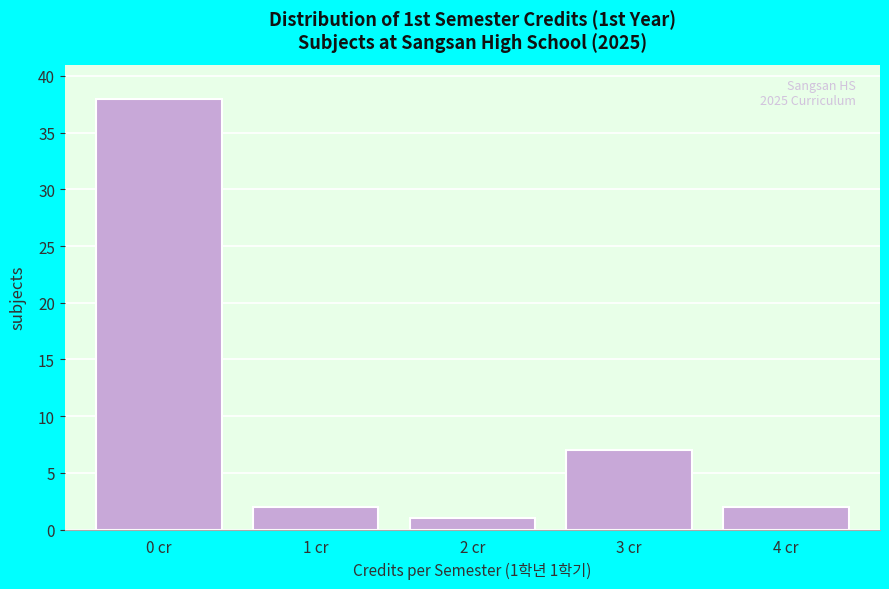

Reading right to left, what are all the values shown in this chart?

2	7	1	2	38